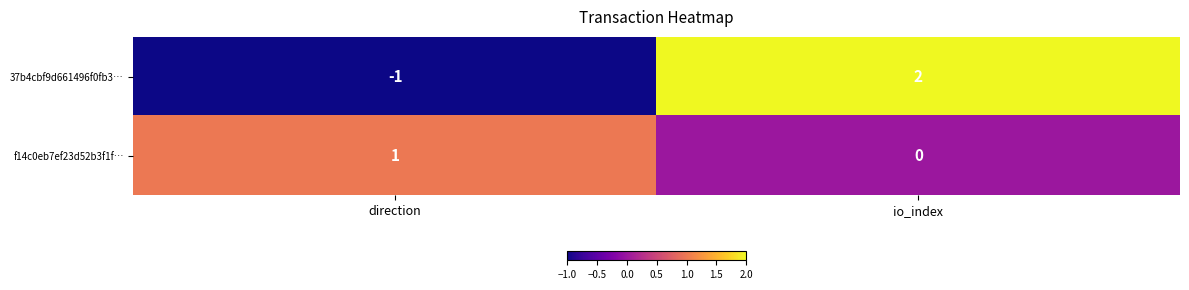

Between direction and io_index, which series saw the biggest shift?

37b4cbf9d661496f0fb3…